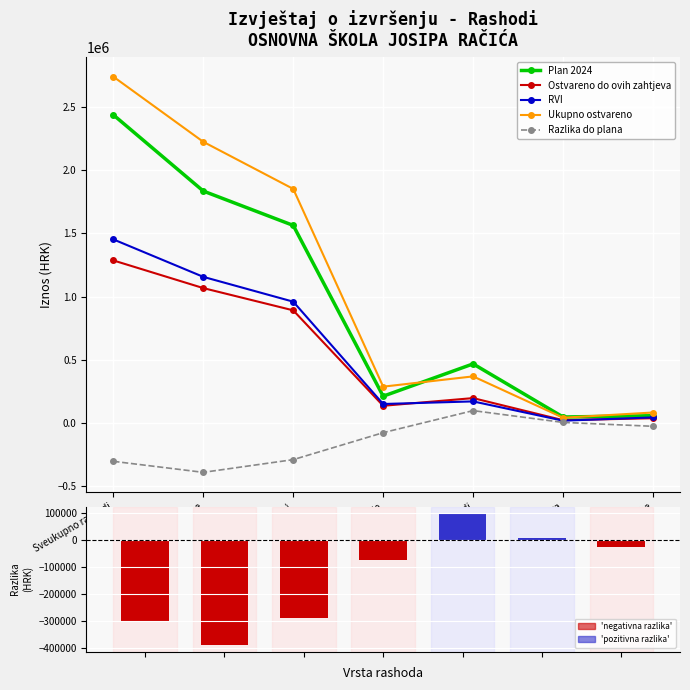

Is it true that Ostvareno do ovih zahtjeva equals 78691.8 at Doprinosi na plaće?

False